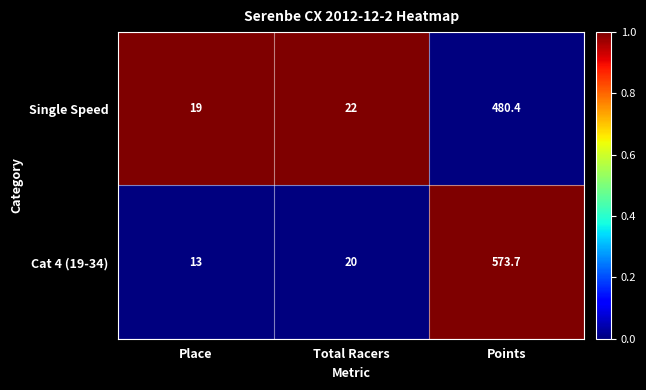

Which series has the largest range (max minus min)?

Cat 4 (19-34)